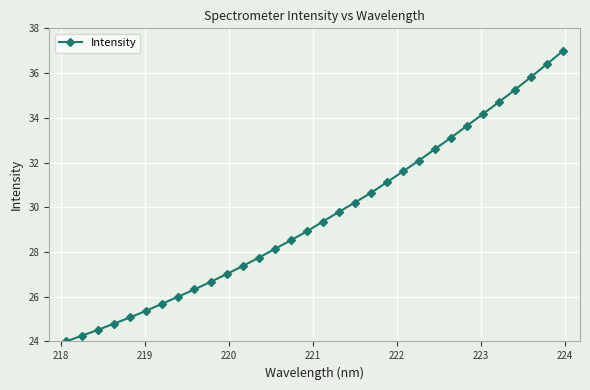

What is the value of the 24th point from the left?

32.6